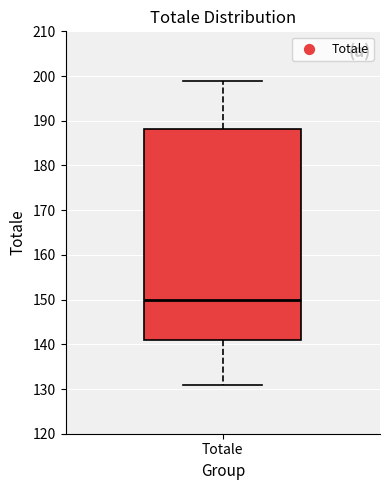

Read this box plot against the y-axis: the position of the median line, the range covered by the box, and the ends of both whiskers. The values are not printed on the chart, so give them approximately, as read against the axis.

median 150, box 141 to 188, whiskers 131 to 199